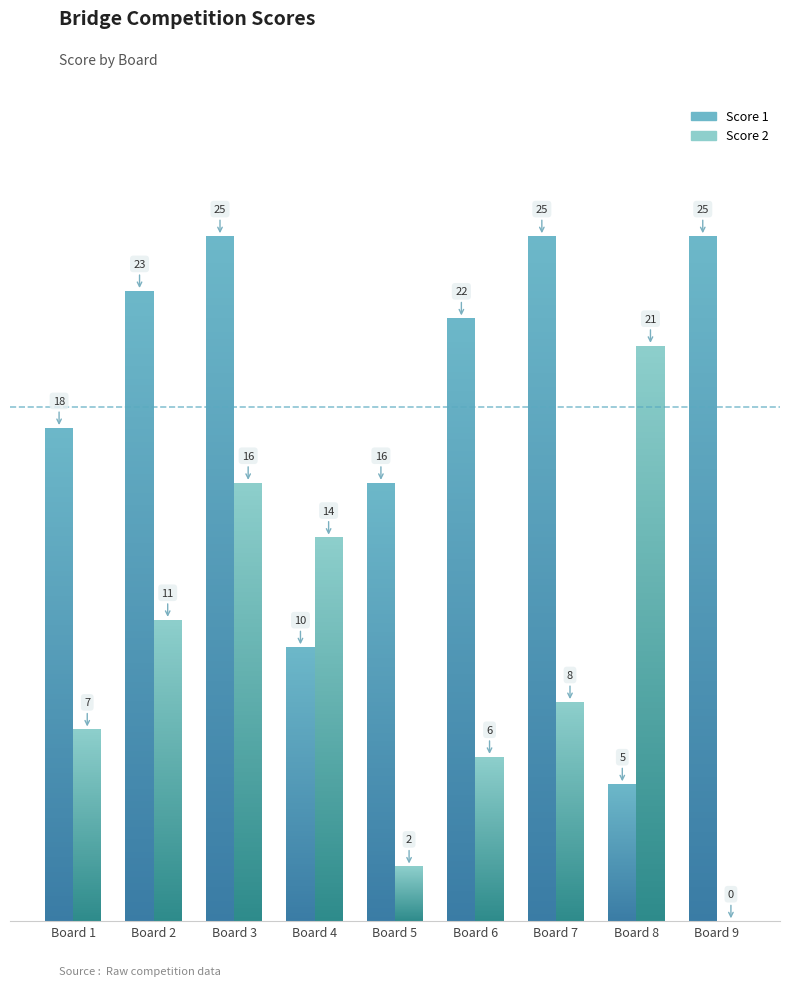

Which category has the lowest value in the Score 1 series?

Board 8